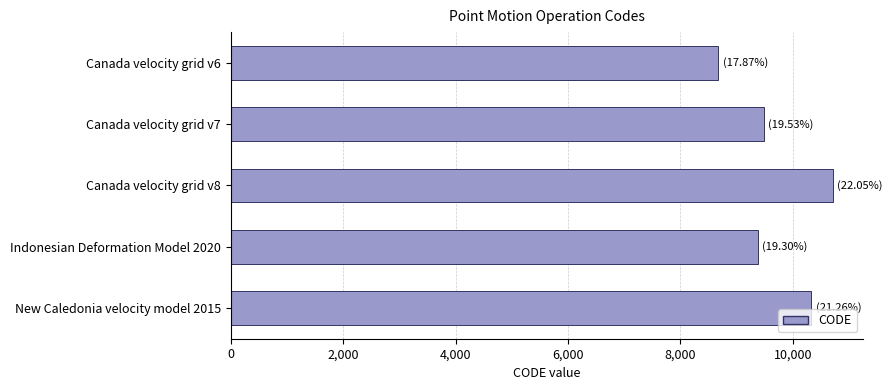

Are the bars grouped side by side (vs. stacked)?

No